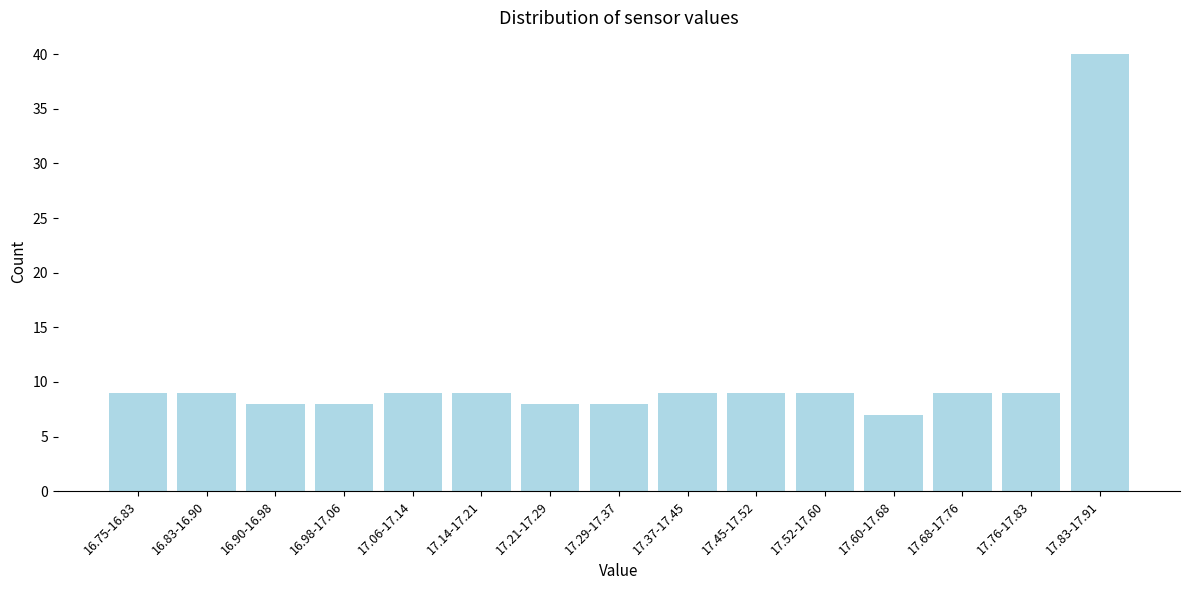

Reading left to right, list all the values displayed in this chart.

9	9	8	8	9	9	8	8	9	9	9	7	9	9	40